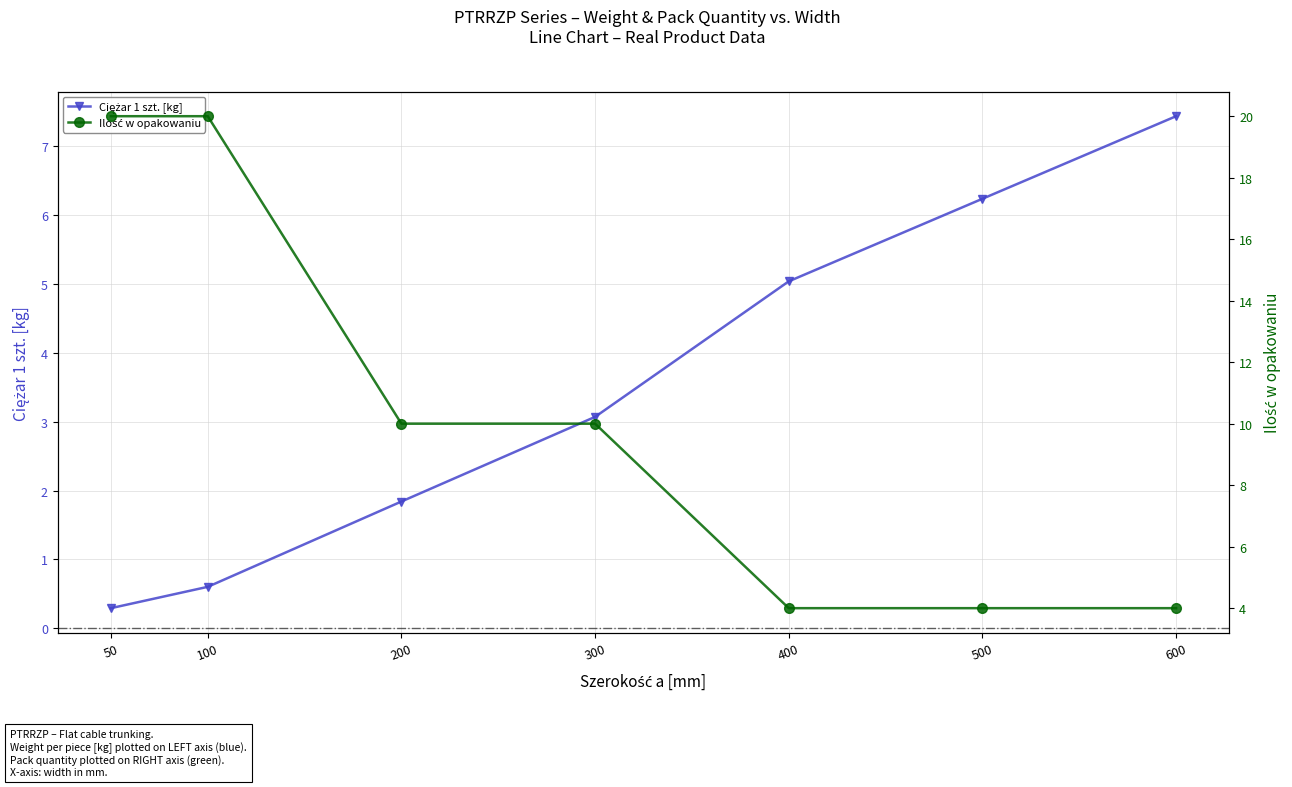

Which category has the lowest value in the Ciężar 1 szt. [kg] series?

50